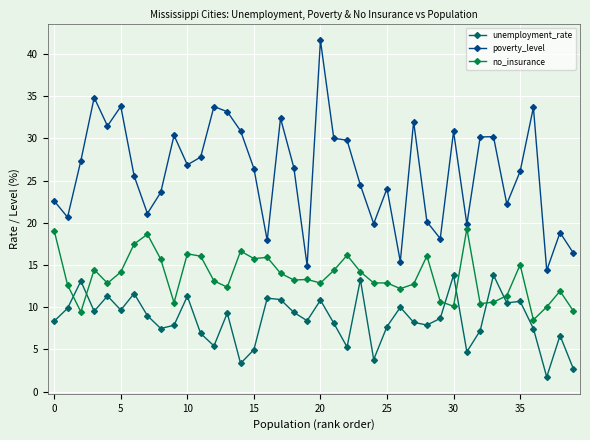

Count the number of categories in the chart.

40